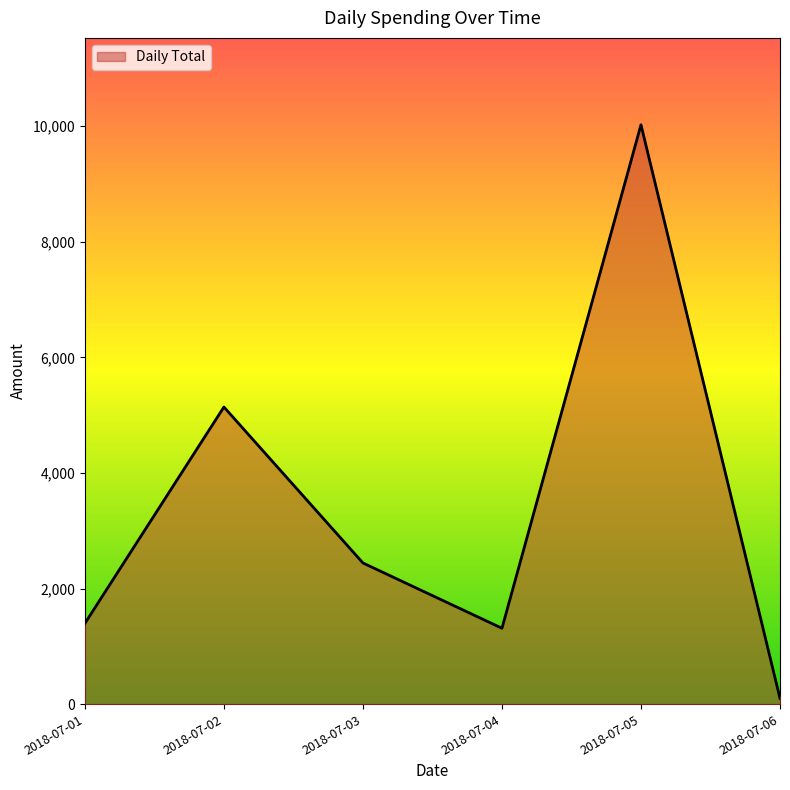

What is the sum of all values?

20421.2